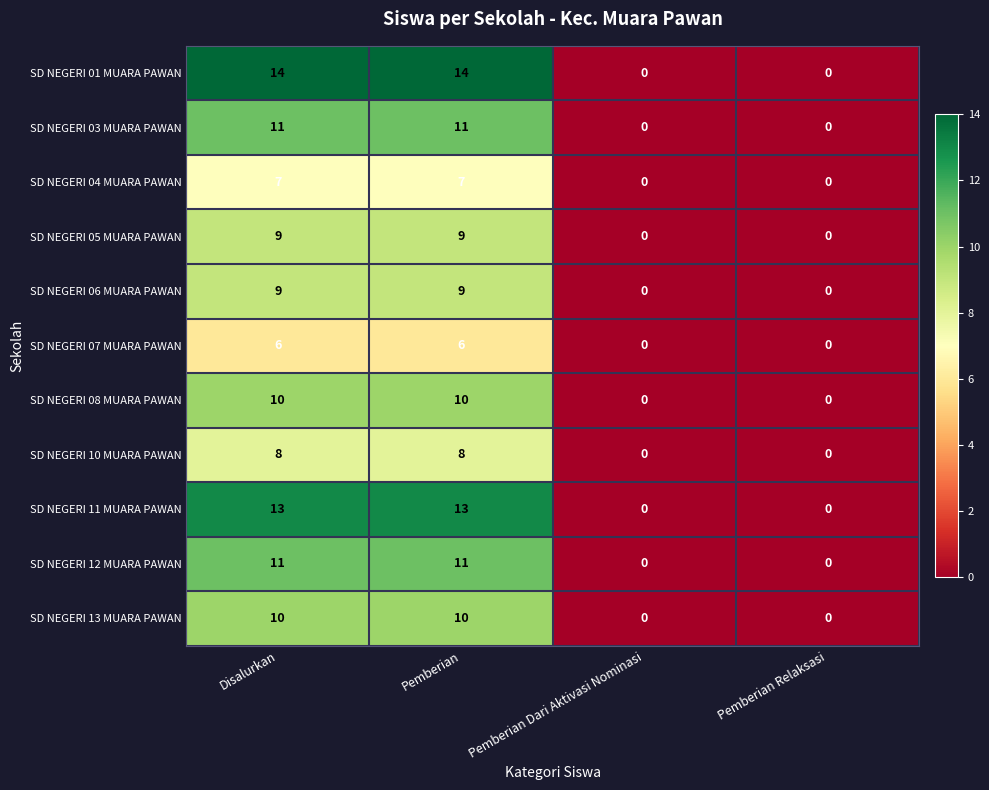

What is the maximum value shown in the chart?

14